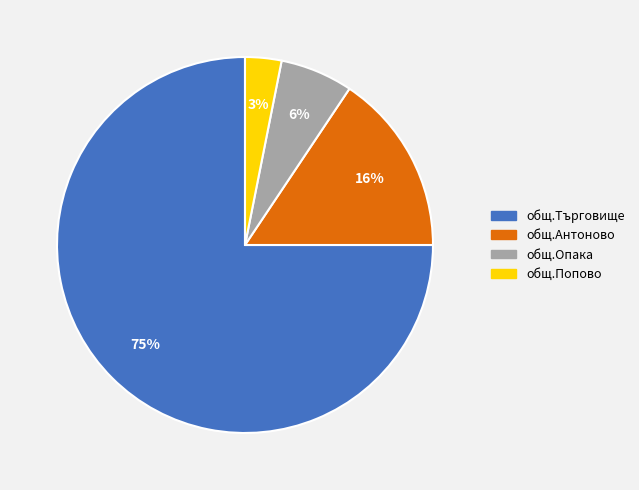

Count the number of slices in the pie.

4